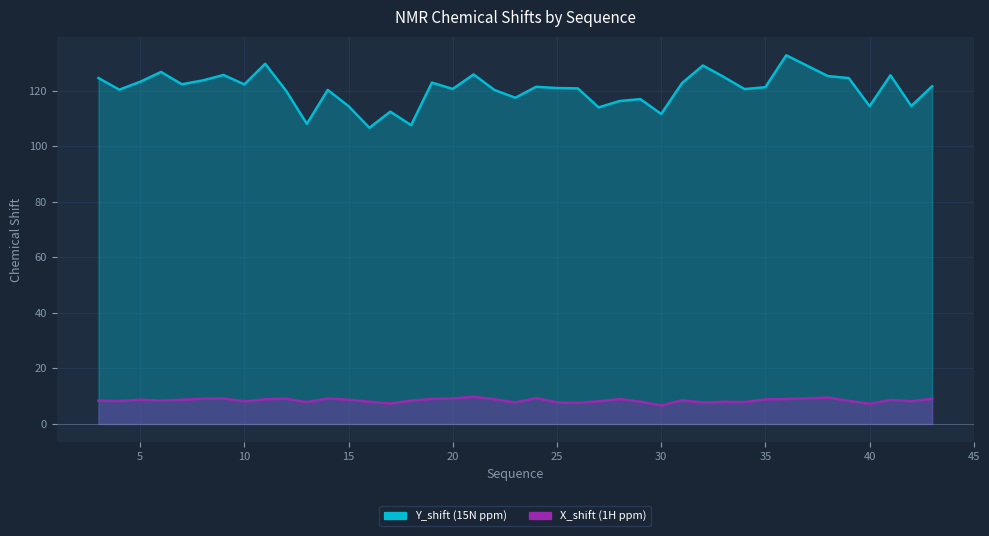

Reading left to right, list all the values displayed in this chart.

Y_shift: 124.5	120.4	123.2	126.7	122.3	123.7	125.7	122.2	129.7	120.0	108.1	120.3	114.4	106.6	112.4	107.6	122.9	120.6	125.8	120.2	117.5	121.4	120.9	120.8	114.0	116.3	117.0	111.6	122.7	129.1	125.0	120.6	121.3	132.7	125.3	124.5	114.4	125.5	114.5	121.6
X_shift: 8.4	8.2	8.7	8.4	8.7	9.1	9.2	8.1	8.9	9.1	7.8	9.1	8.7	8.0	7.3	8.4	9.0	9.2	9.8	8.9	7.7	9.3	7.7	7.6	8.1	8.9	8.0	6.6	8.5	7.7	8.0	7.9	8.8	9.0	9.5	8.3	7.2	8.6	8.2	9.1